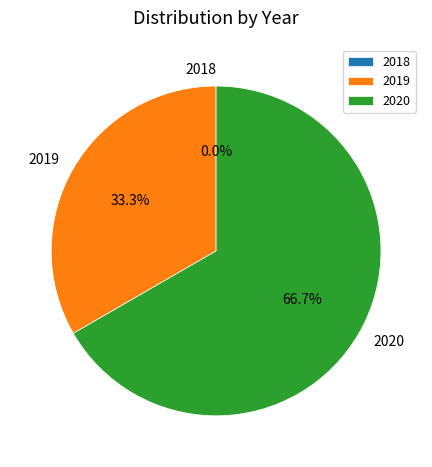

To the nearest percent, what is the difference between the largest and smallest slice percentages?

67%